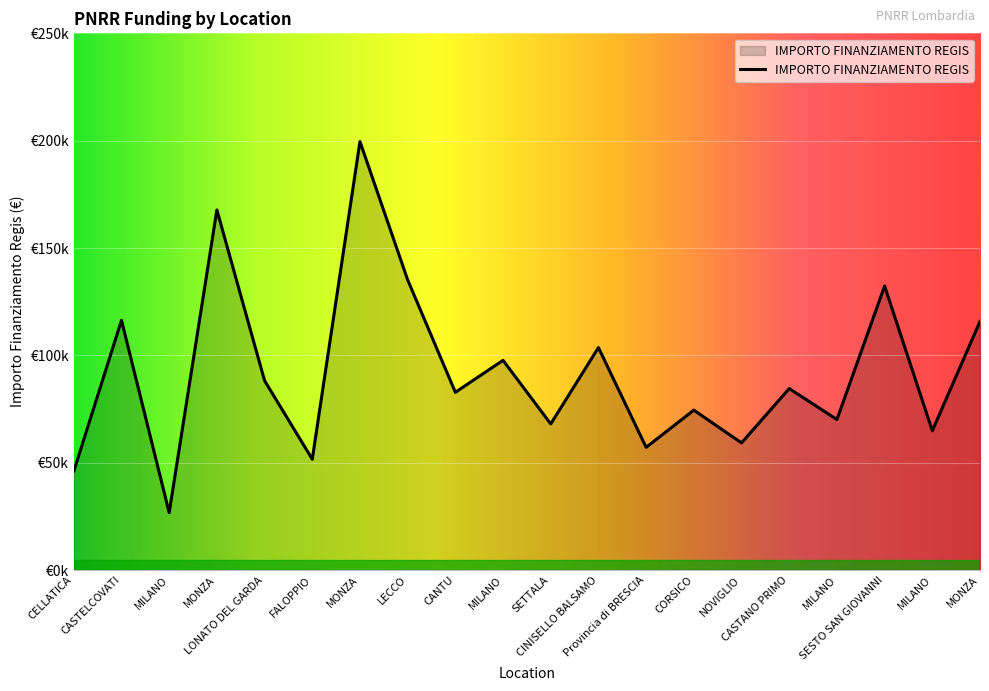

What is the ratio of the value at MILANO to the value at MONZA?

0.4